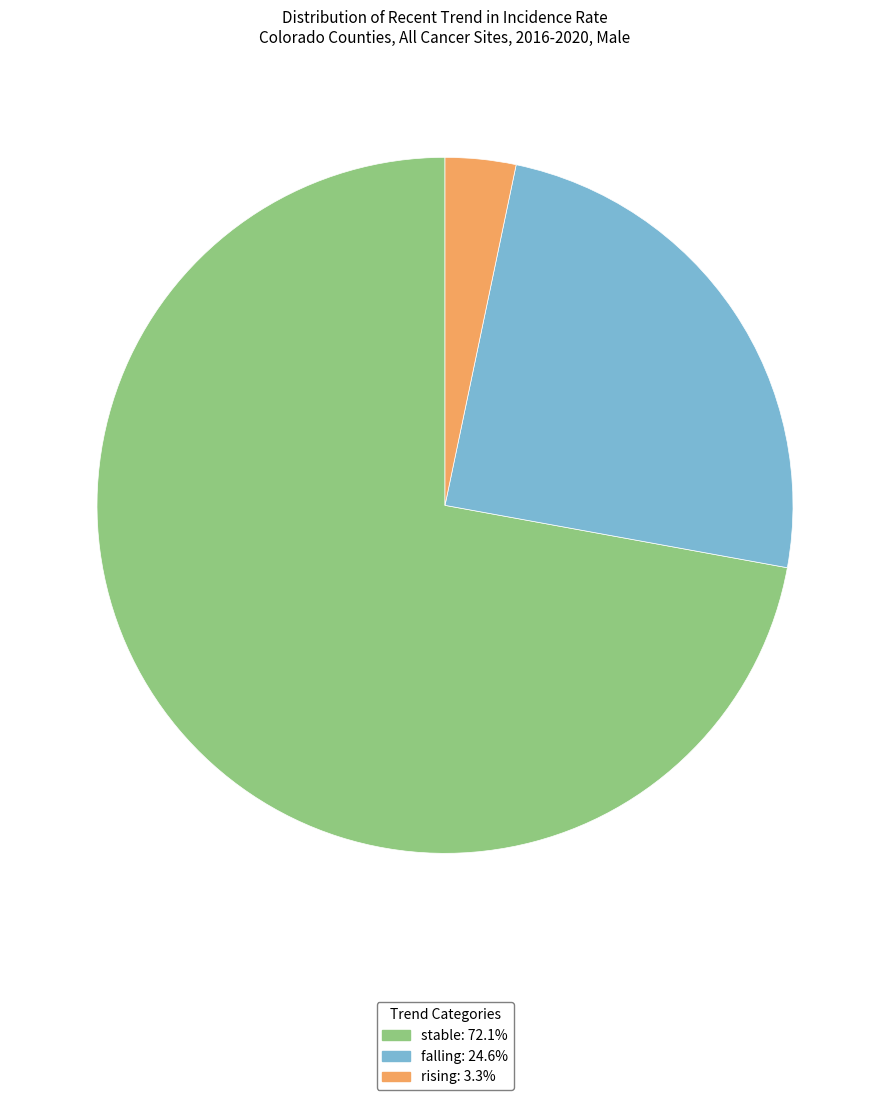

Do stable and rising together represent more than half of the pie?

Yes